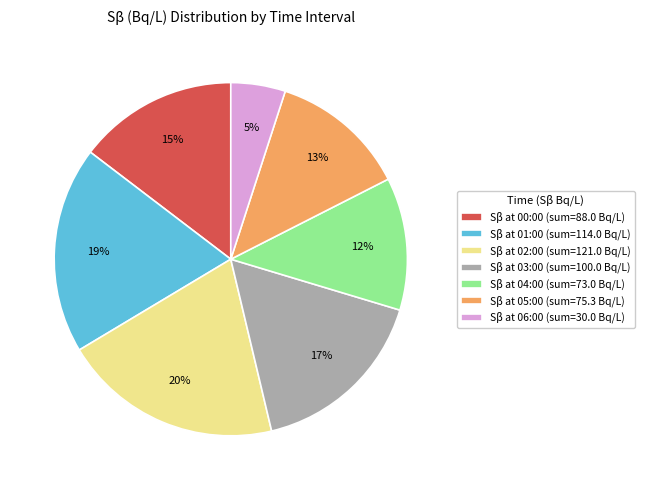

Do Sβ at 05:00 (sum=75.3 Bq/L) and Sβ at 03:00 (sum=100.0 Bq/L) together represent more than half of the pie?

No